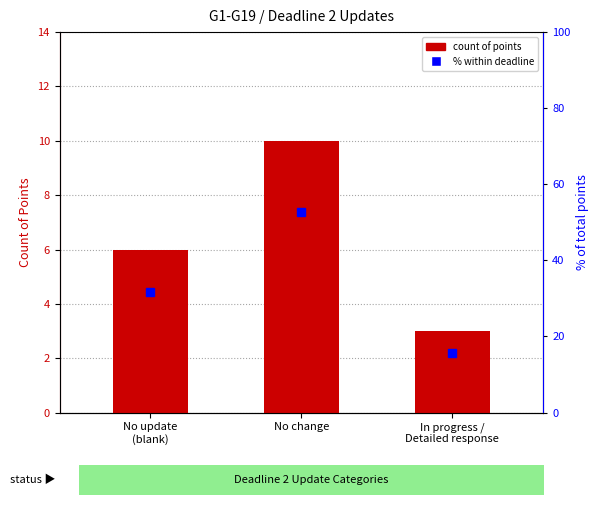

Rank the series at No update
(blank) from lowest to highest value.

Count of Points, % of total points